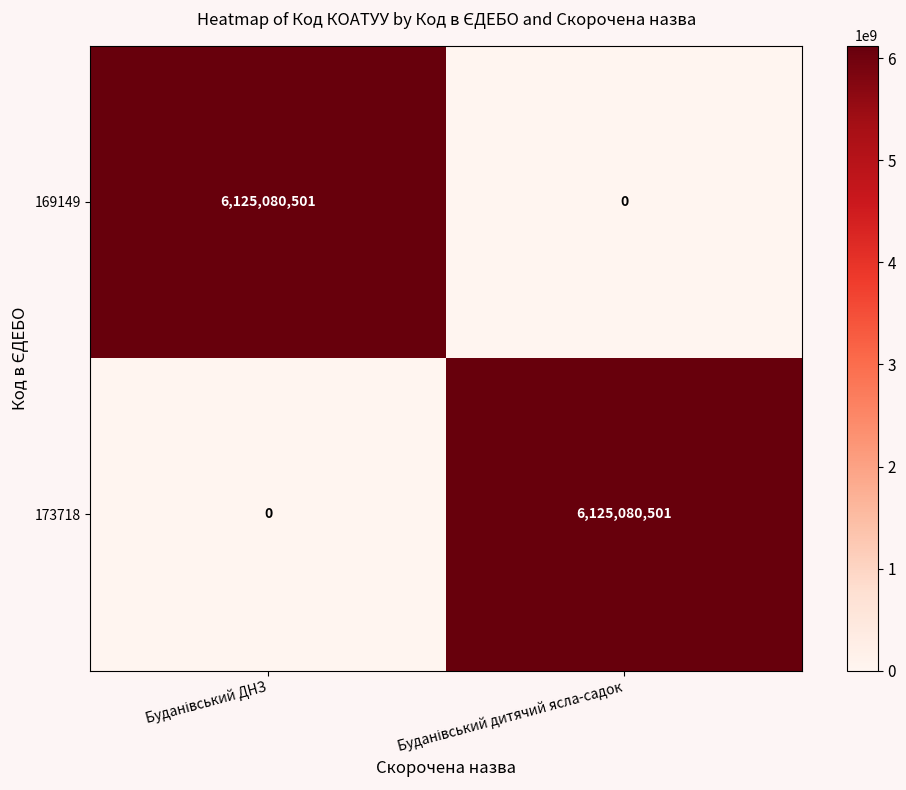

What is the maximum value shown in the chart?

6125080501